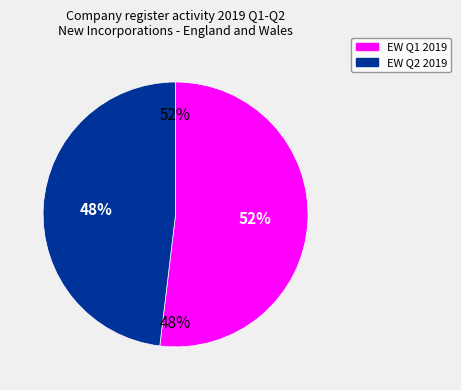

What is the majority slice?

England and Wales New Inc Q1 2019